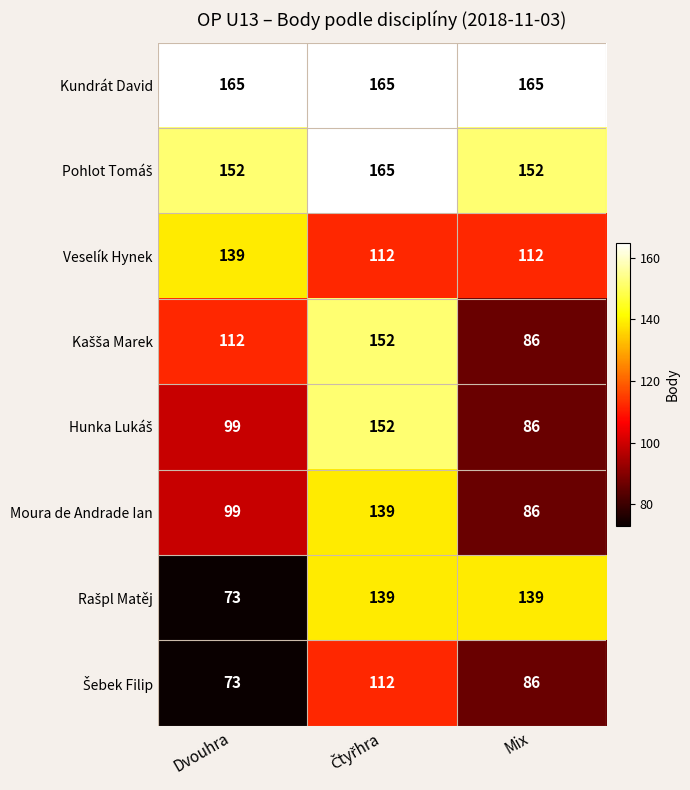

What is the difference between the highest and lowest values at Mix?

79